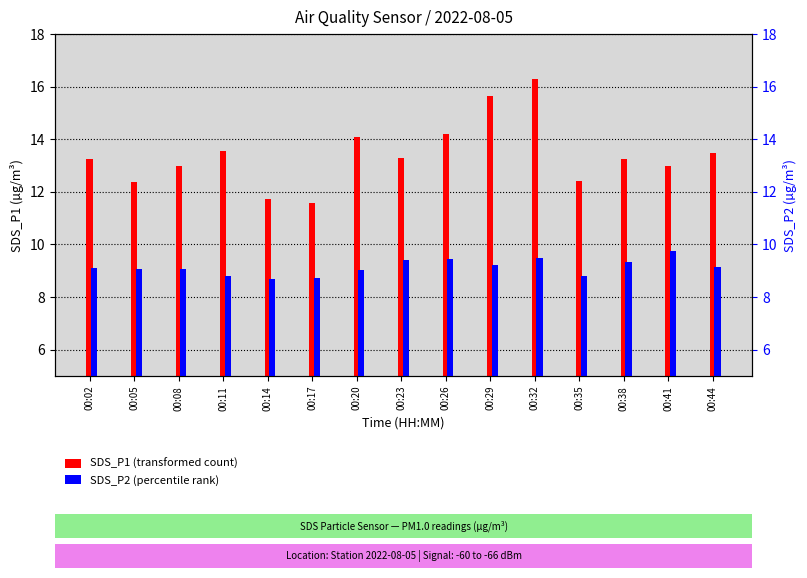

At which category is the sum across all series the highest?

00:32